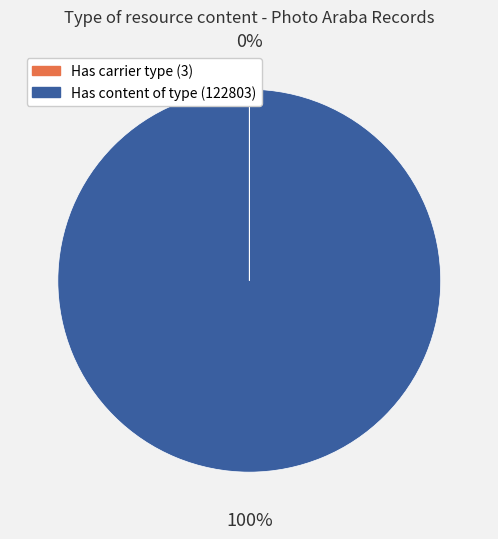

What is the majority slice?

Has content of type (122803)